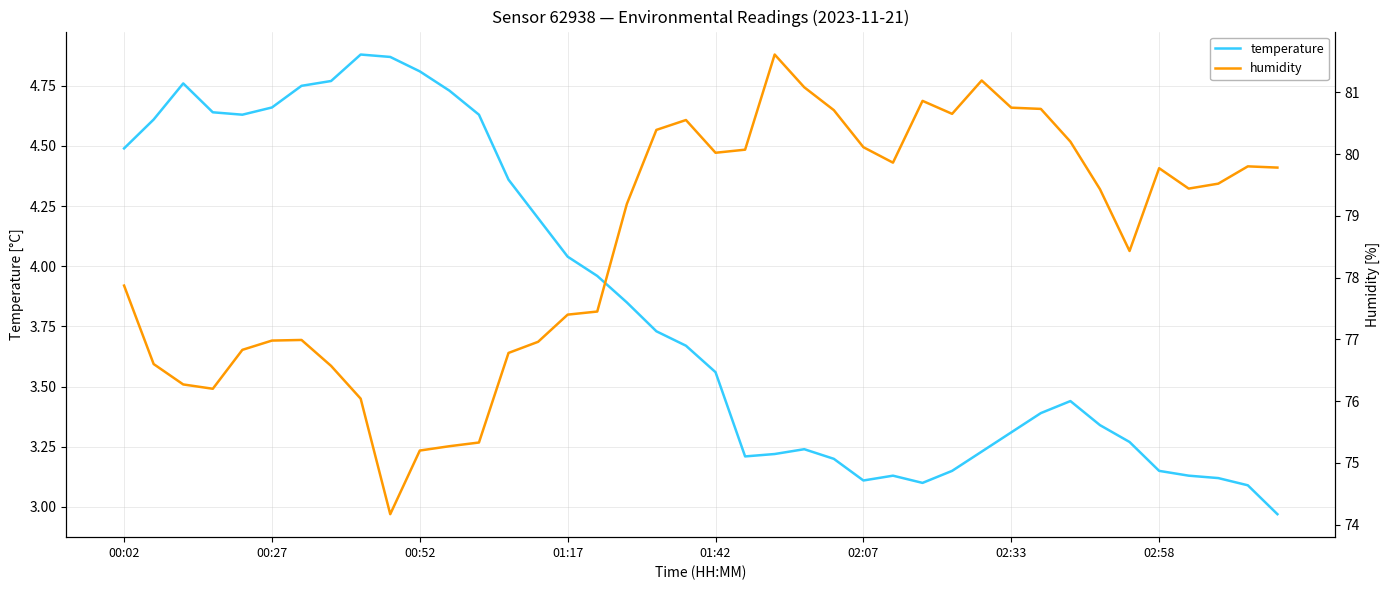

Where does the temperature series first go above 3?

00:02